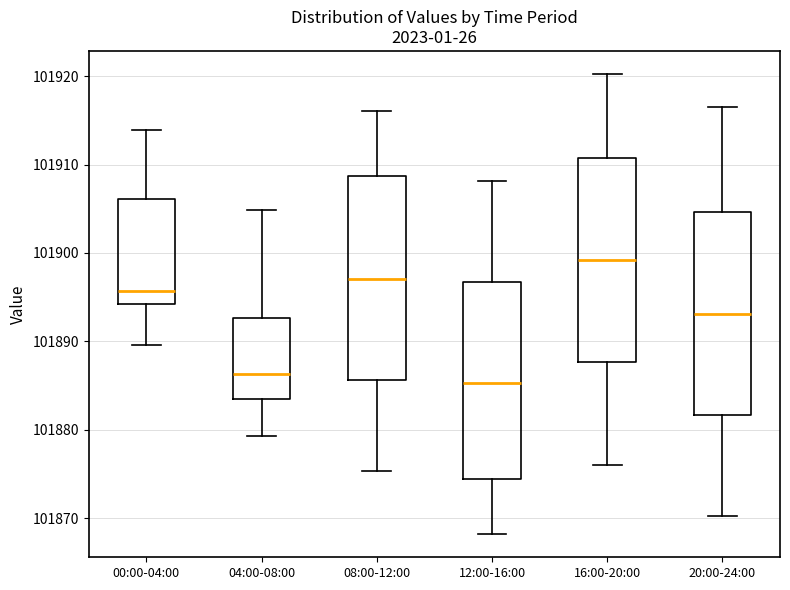

Reading left to right, read every box against the y-axis: the position of its median line, the range the box covers, and the ends of its whiskers. The values are not printed on the chart, so give them approximately, as read against the axis.

00:00-04:00: median 101896, box 101894 to 101906, whiskers 101890 to 101914
04:00-08:00: median 101886, box 101884 to 101893, whiskers 101879 to 101905
08:00-12:00: median 101897, box 101886 to 101909, whiskers 101875 to 101916
12:00-16:00: median 101885, box 101874 to 101897, whiskers 101868 to 101908
16:00-20:00: median 101899, box 101888 to 101911, whiskers 101876 to 101920
20:00-24:00: median 101893, box 101882 to 101905, whiskers 101870 to 101917